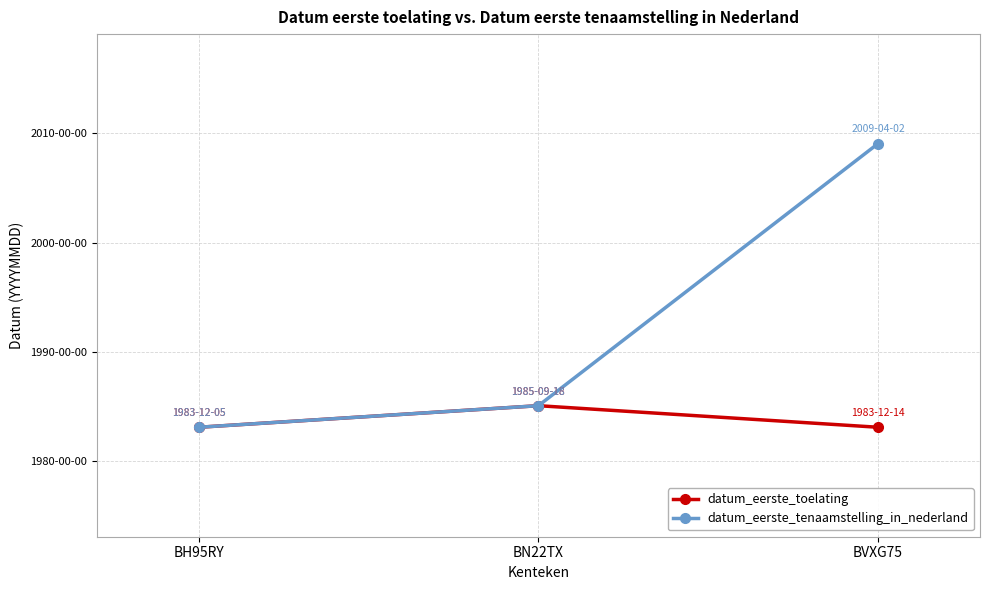

Reading left to right, extract all data points from this chart.

datum_eerste_toelating: 19831205	19850918	19831214
datum_eerste_tenaamstelling_in_nederland: 19831205	19850918	20090402